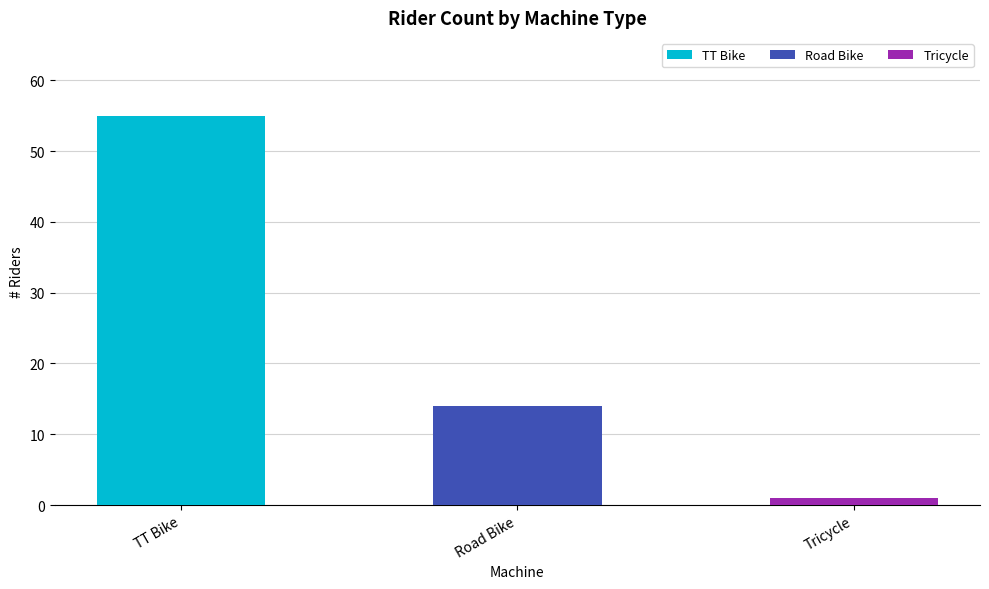

Reading left to right, transcribe all the data shown in this chart.

TT Bike=55	Road Bike=14	Tricycle=1